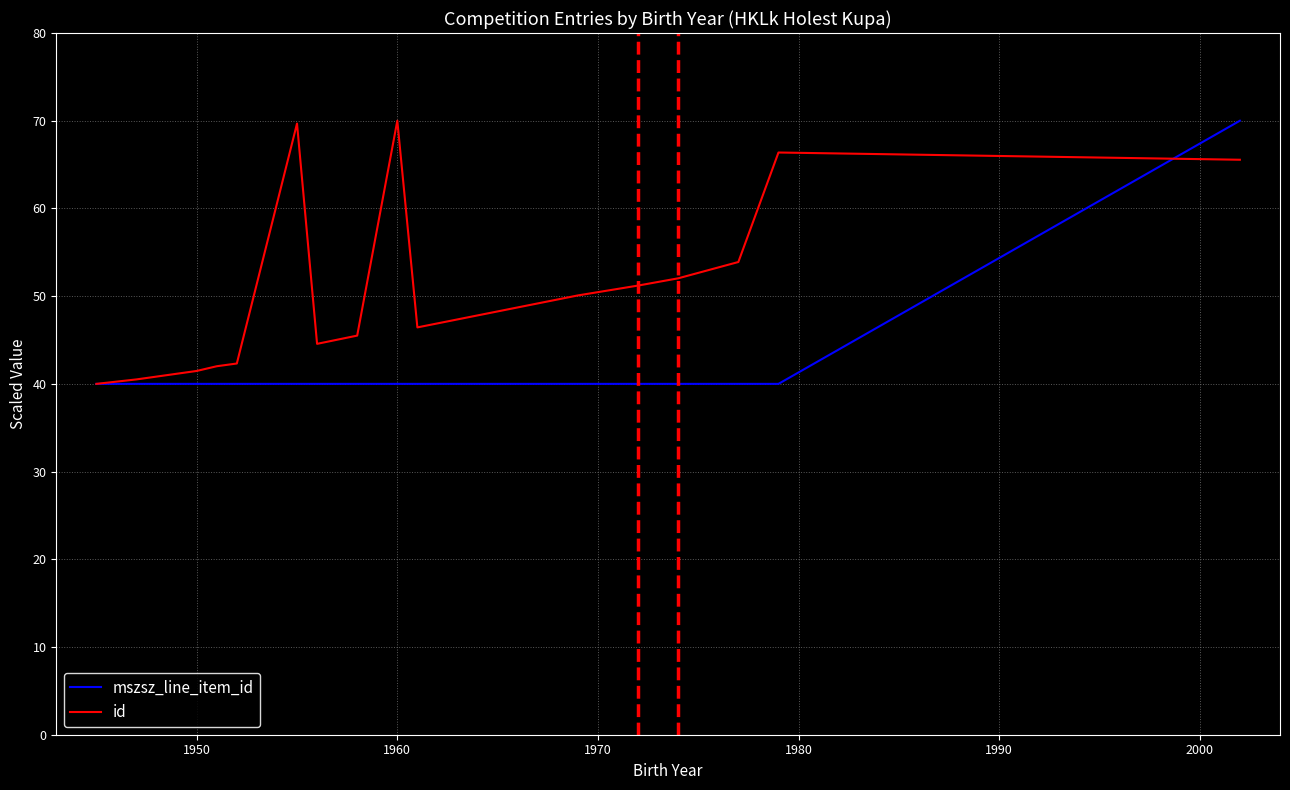

How many lines are shown in the chart?

2